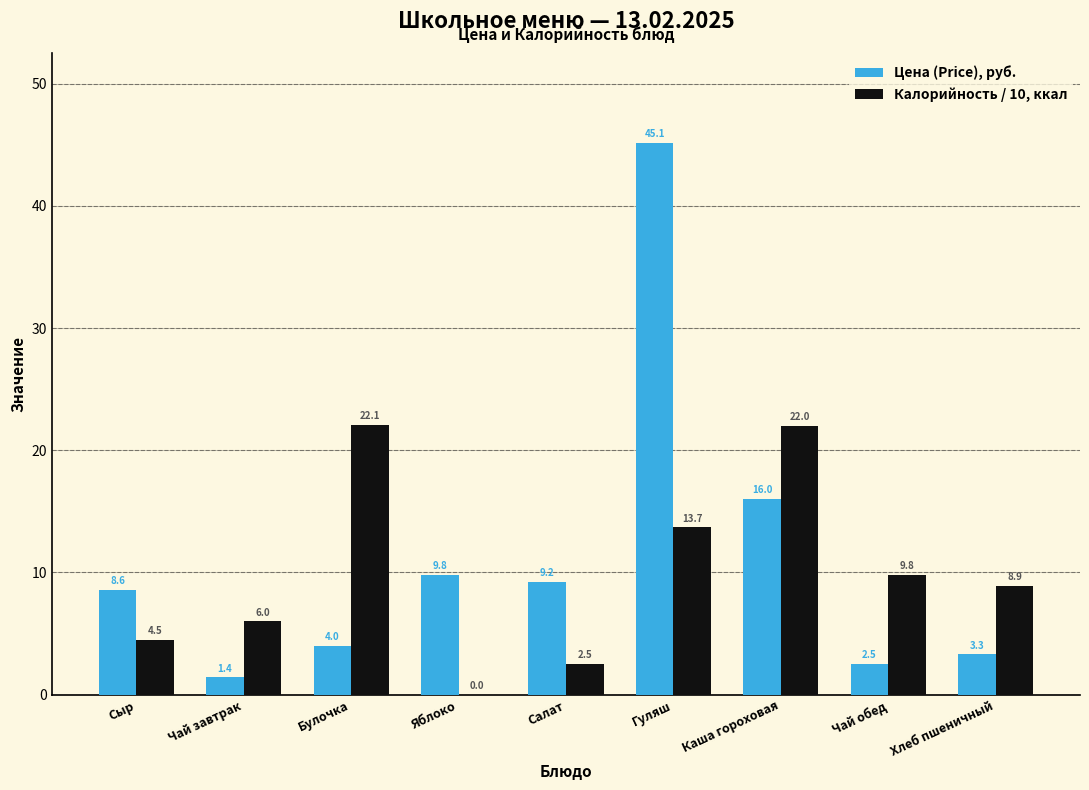

Between Сыр and Булочка, which series saw the biggest shift?

Калорийность / 10, ккал